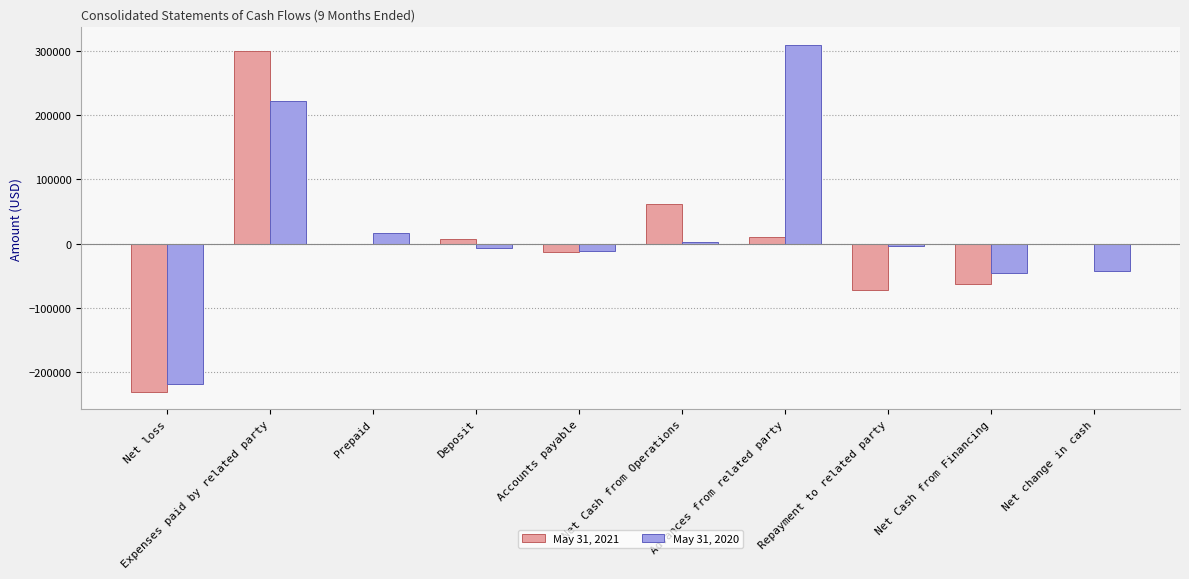

At which category is the sum across all series the highest?

Expenses paid by related party